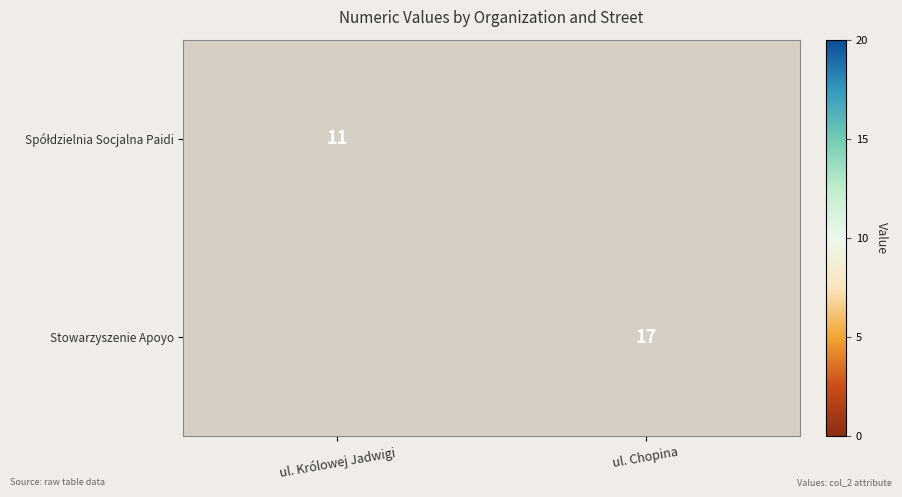

The Stowarzyszenie Apoyo series shows 11 at ul. Chopina. True or false?

False